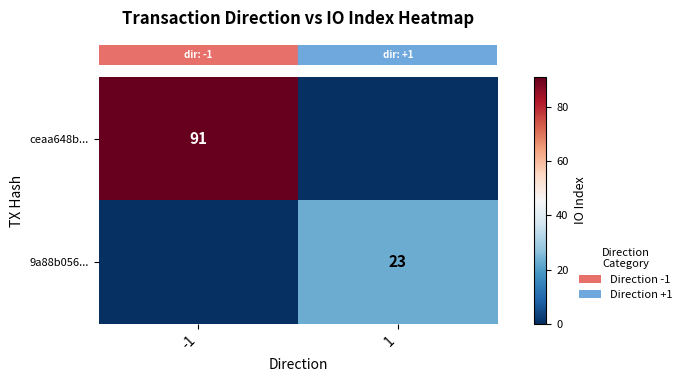

Which series changed the most between -1 and 1?

row_0